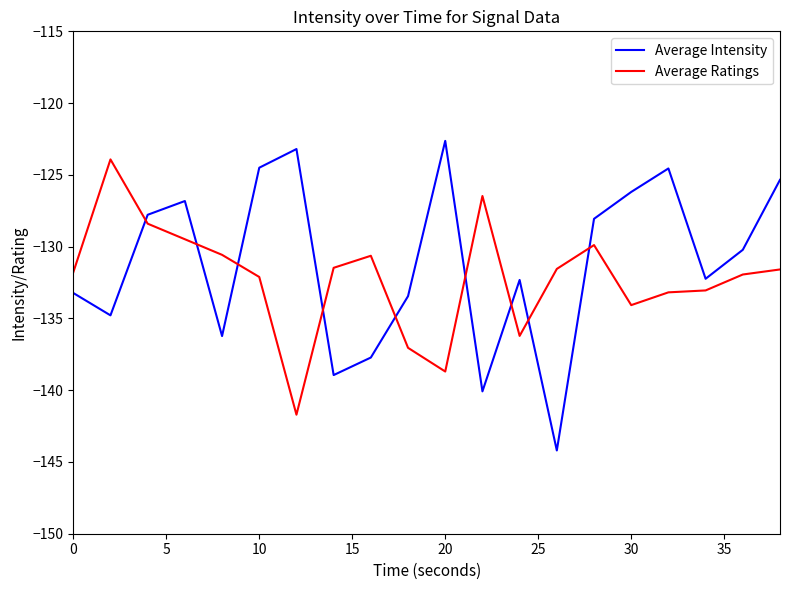

True or false: Average Intensity has more than 0 points higher than both neighbors.

True